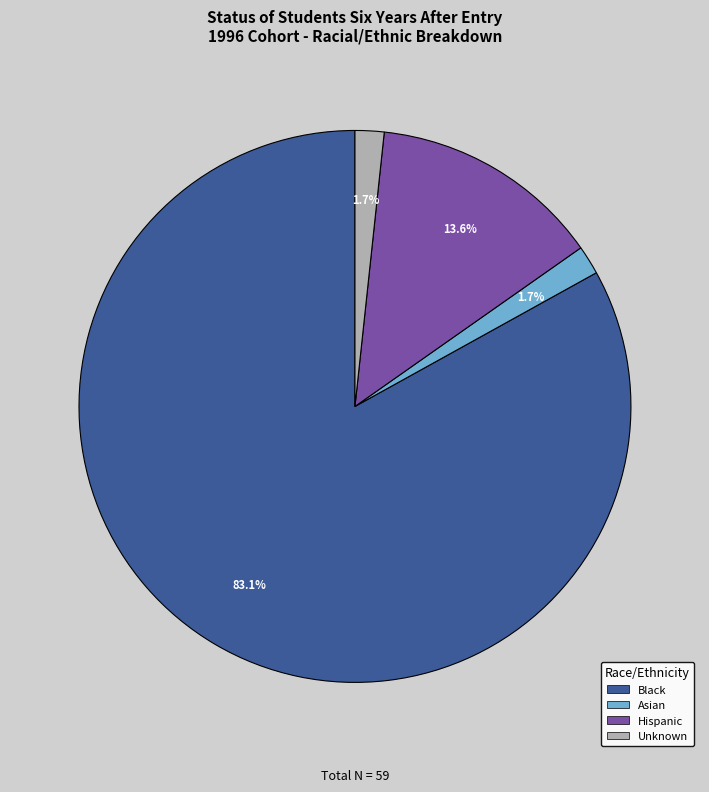

Which category has the biggest portion of the pie?

Black